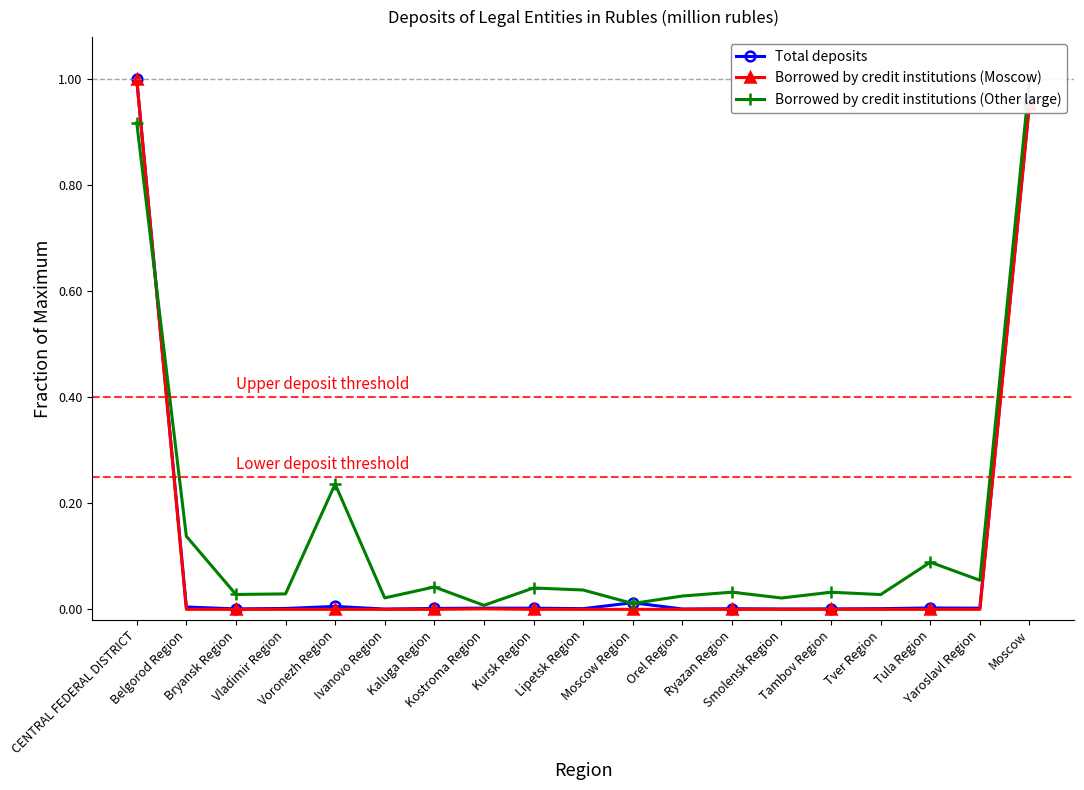

Between which two adjacent categories do Total deposits and Borrowed by credit institutions (Other large) first intersect?

CENTRAL FEDERAL DISTRICT and Belgorod Region